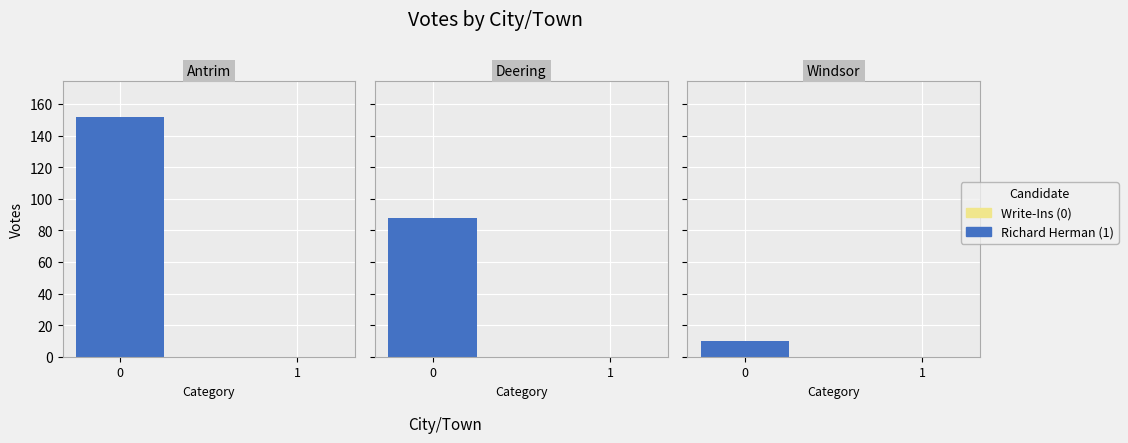

Rank the series by their maximum value, from lowest to highest.

Write-Ins, Richard Herman